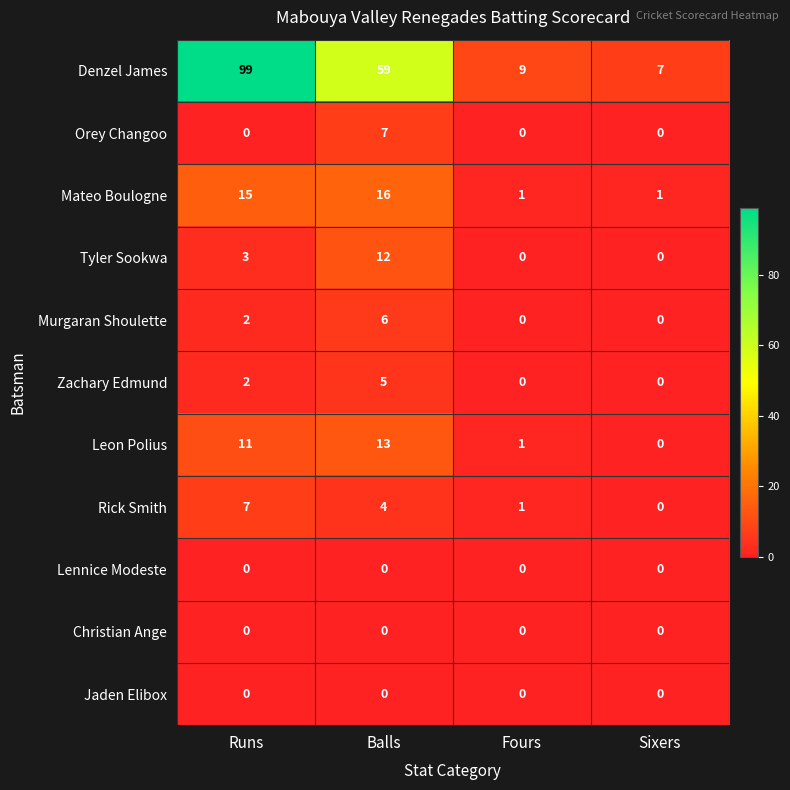

The Mateo Boulogne series shows 2 at Sixers. True or false?

False